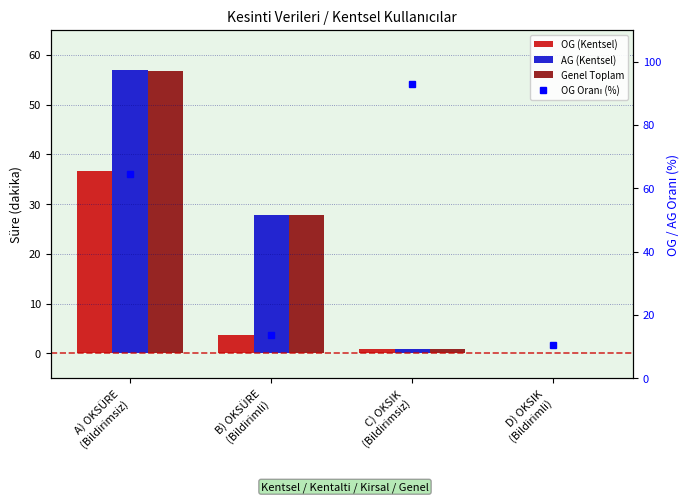

Reading right to left, what are all the values shown in this chart?

OG (Kentsel): D) OKSIK
(Bildirimli)=0.0	C) OKSIK
(Bildirimsiz)=0.9	B) OKSÜRE
(Bildirimli)=3.8	A) OKSÜRE
(Bildirimsiz)=36.6
AG (Kentsel): D) OKSIK
(Bildirimli)=0.1	C) OKSIK
(Bildirimsiz)=0.9	B) OKSÜRE
(Bildirimli)=27.9	A) OKSÜRE
(Bildirimsiz)=56.9
Genel Toplam: D) OKSIK
(Bildirimli)=0.1	C) OKSIK
(Bildirimsiz)=0.9	B) OKSÜRE
(Bildirimli)=27.8	A) OKSÜRE
(Bildirimsiz)=56.8
OG Oranı (%): D) OKSIK
(Bildirimli)=10.7	C) OKSIK
(Bildirimsiz)=93.0	B) OKSÜRE
(Bildirimli)=13.6	A) OKSÜRE
(Bildirimsiz)=64.4